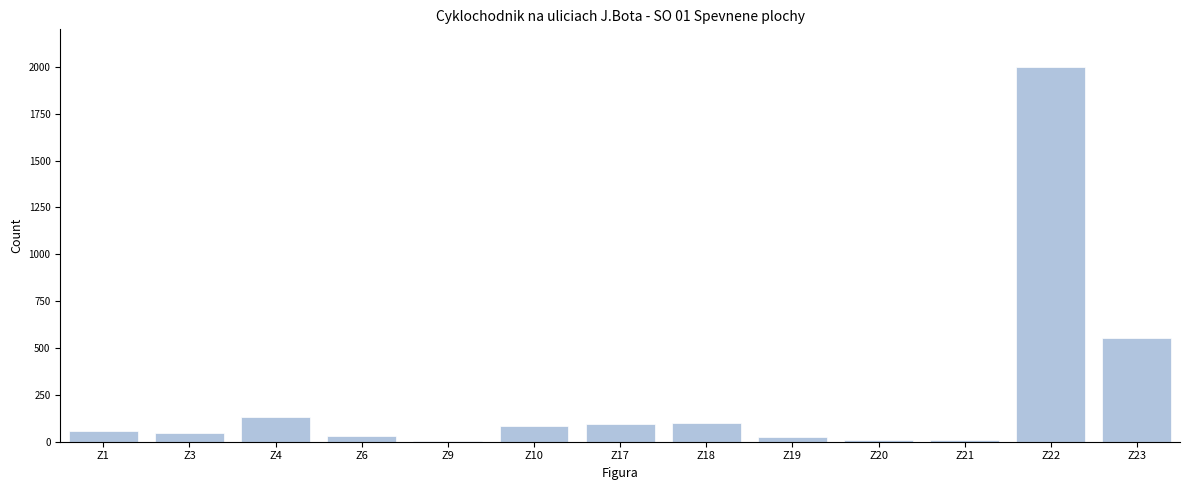

At which label is the value closest to 1002?

Z23